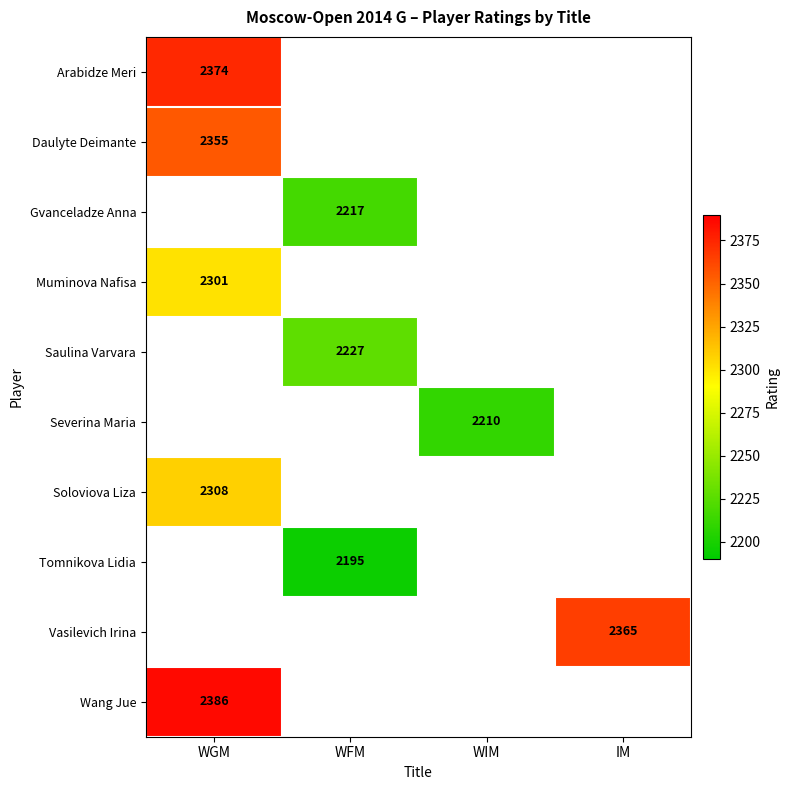

Which has a higher value, WIM or WGM?

WGM